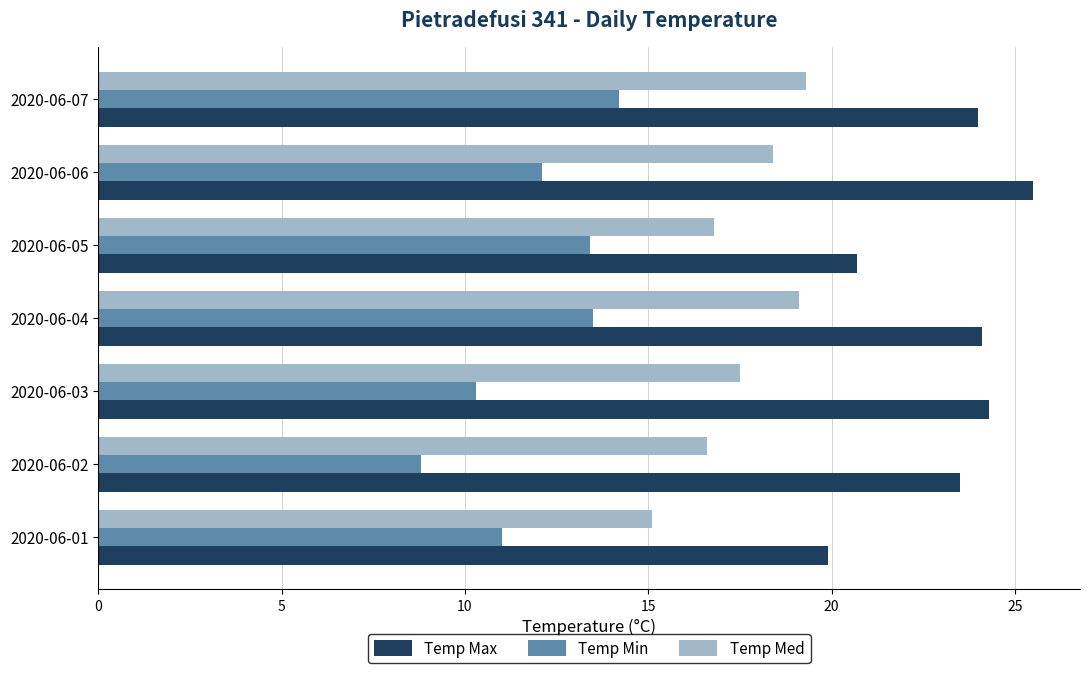

What are all the series names shown in the legend?

Temp Max, Temp Min, Temp Med